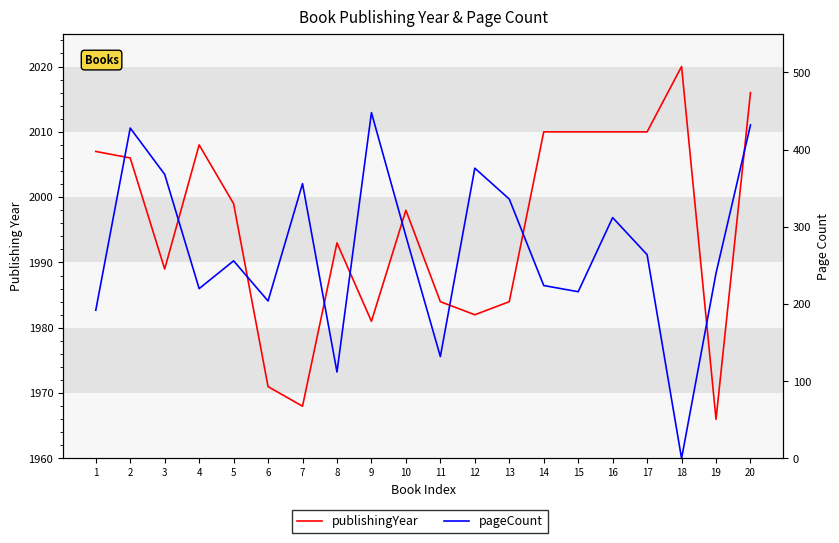

In publishingYear, how many points are higher than both neighbors (excluding endpoints)?

4